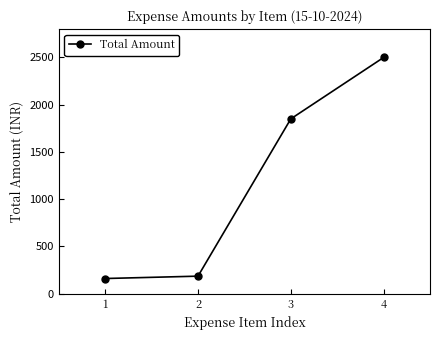

Approximately how many times larger is the value at 4 compared to 1?

15.6